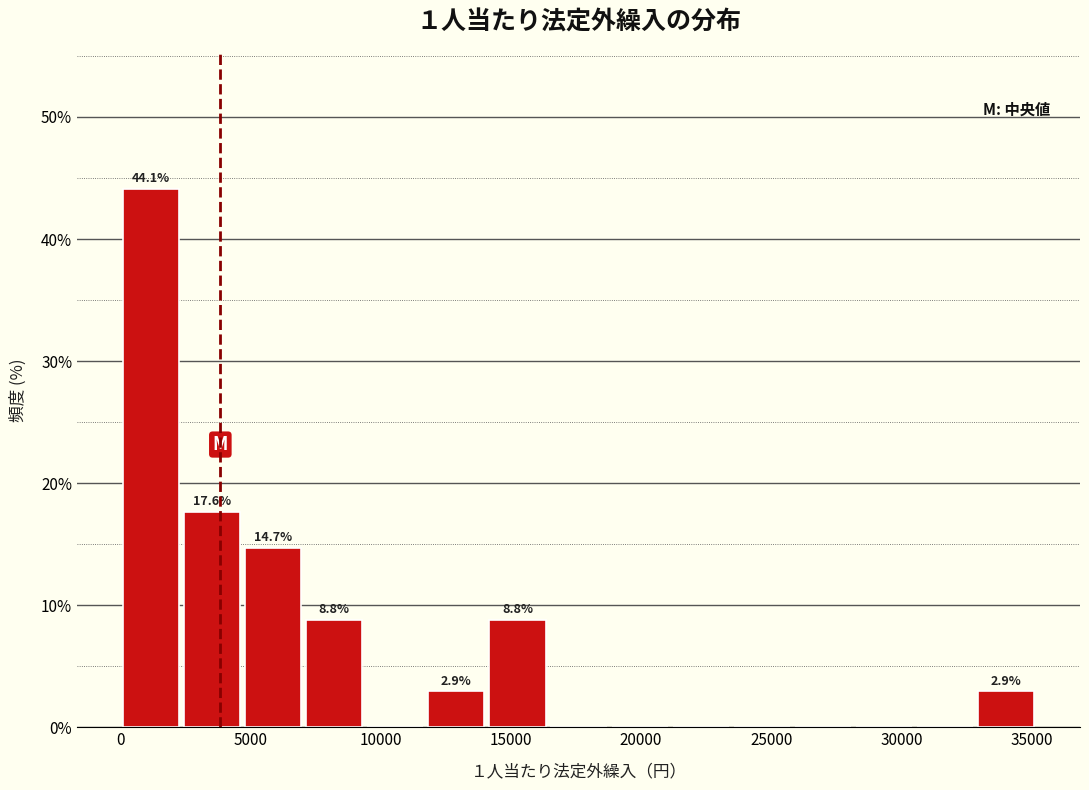

Over which range of the x-axis is the bar tallest?

0 to 2500